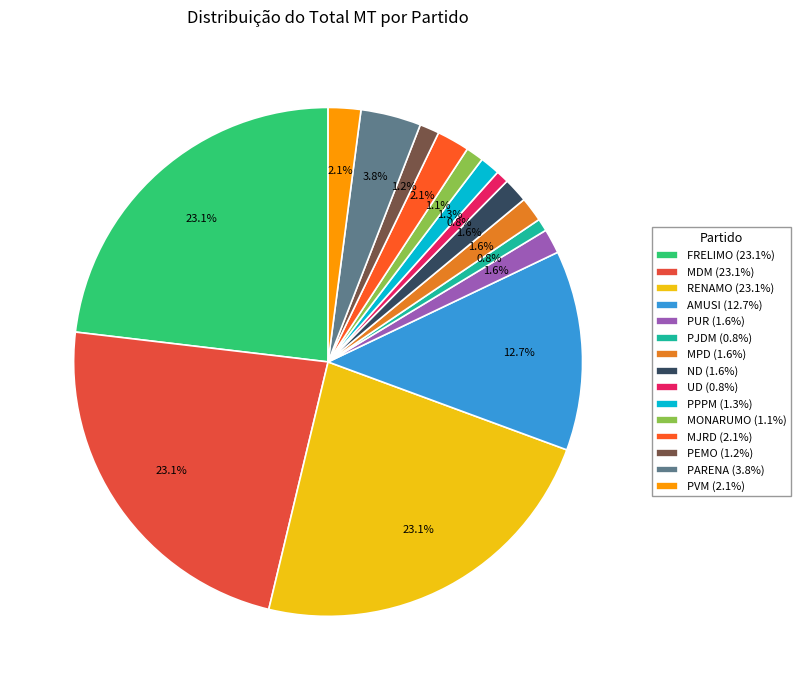

The MJRD slice represents 2% of the pie. True or false?

True